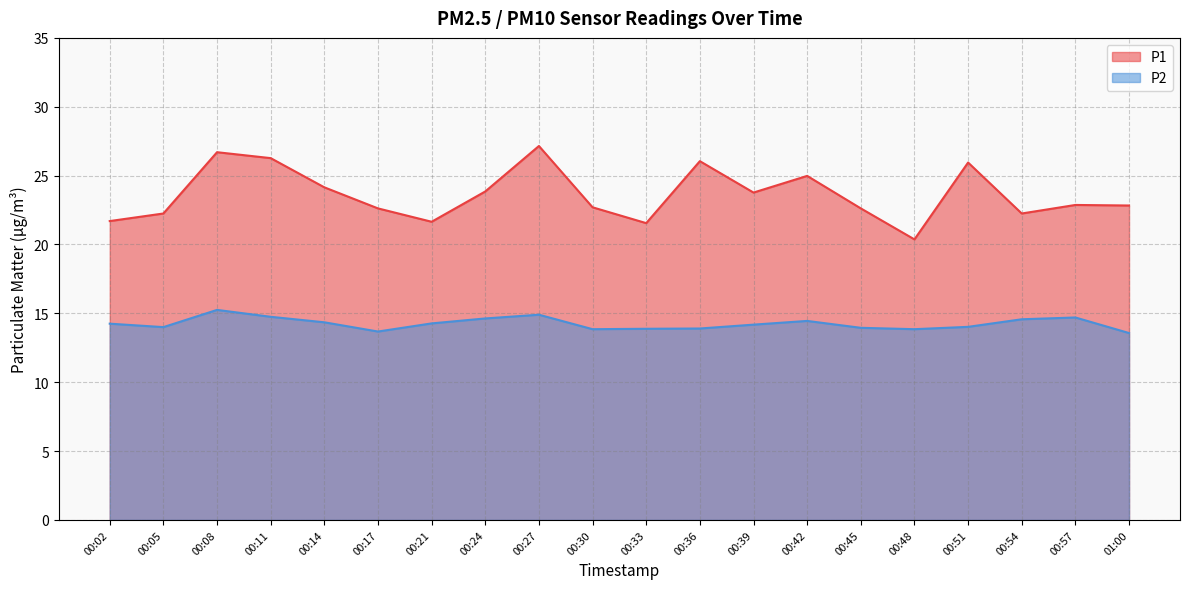

What value does the P1 series have at 00:14?

24.1